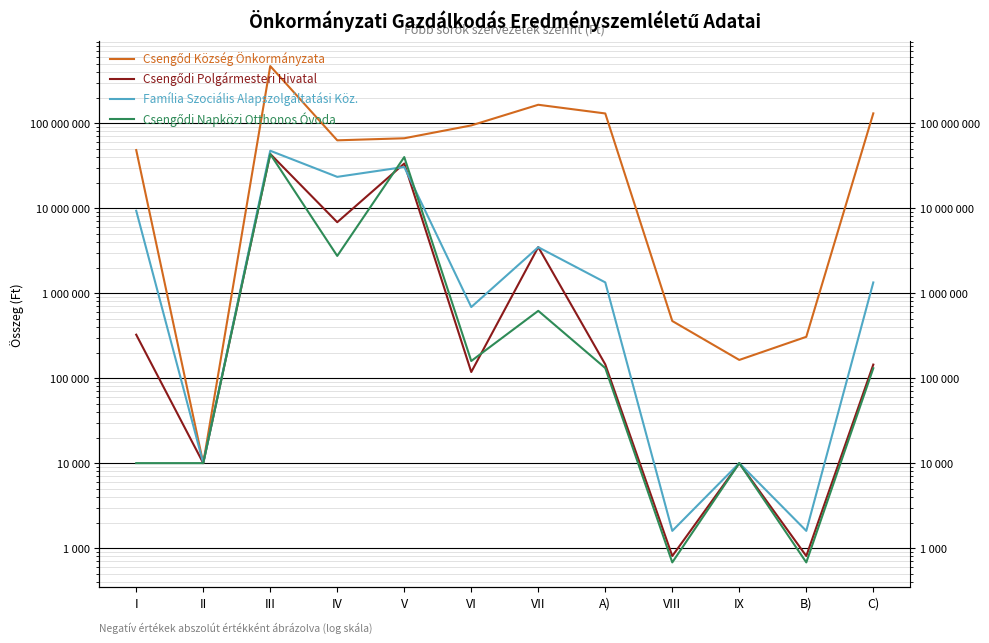

How many values in the Csengődi Polgármesteri Hivatal series are below 145174?

6